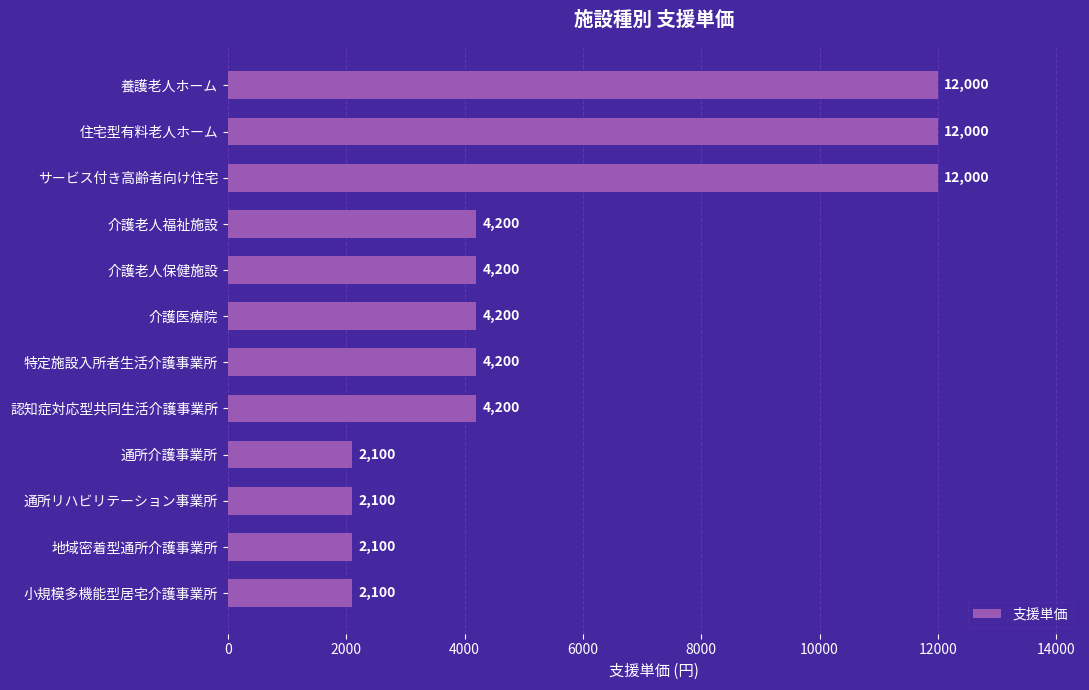

Between 介護老人福祉施設 and 住宅型有料老人ホーム, which is larger?

住宅型有料老人ホーム